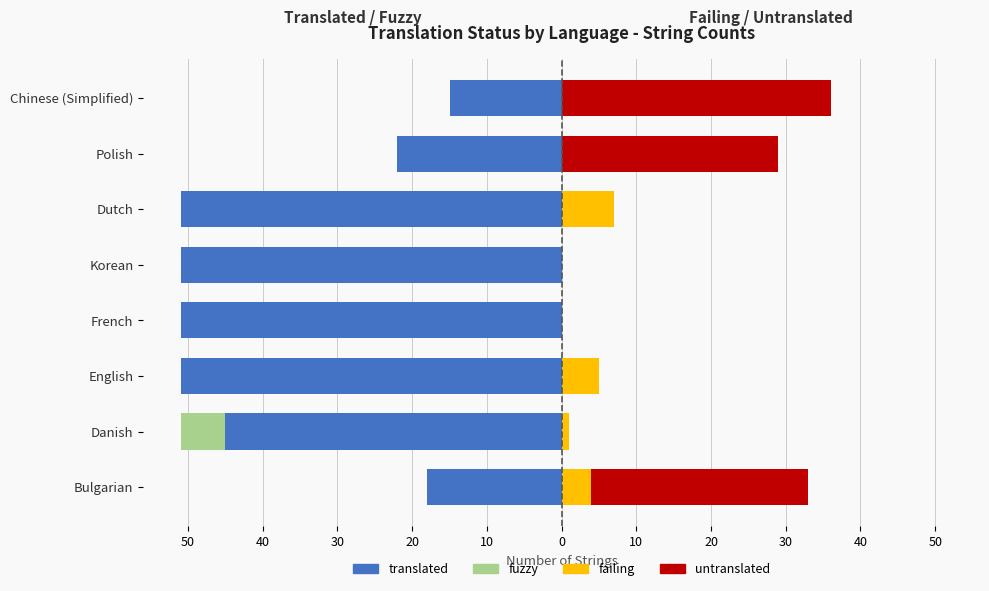

True or false: fuzzy has a value of 0 at French.

True